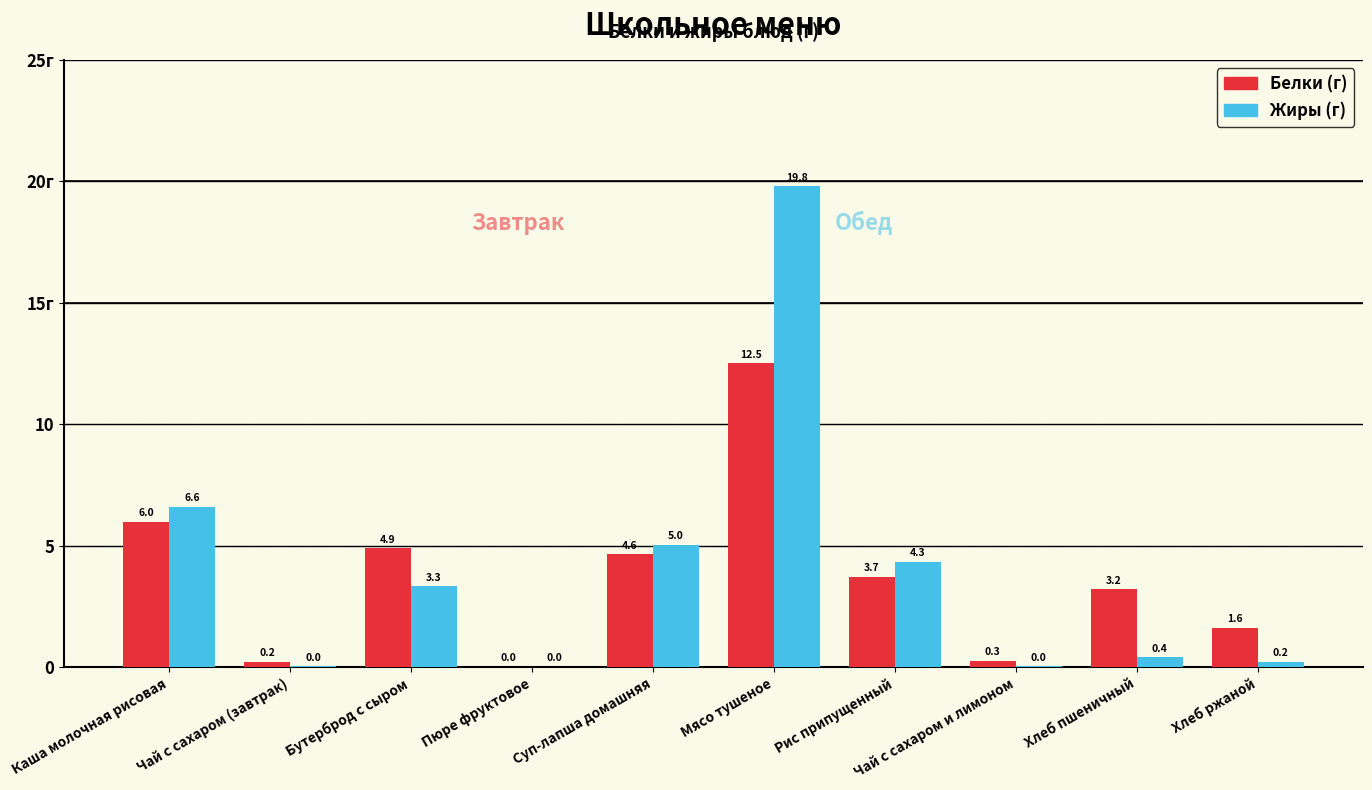

Does the chart contain stacked bars?

No